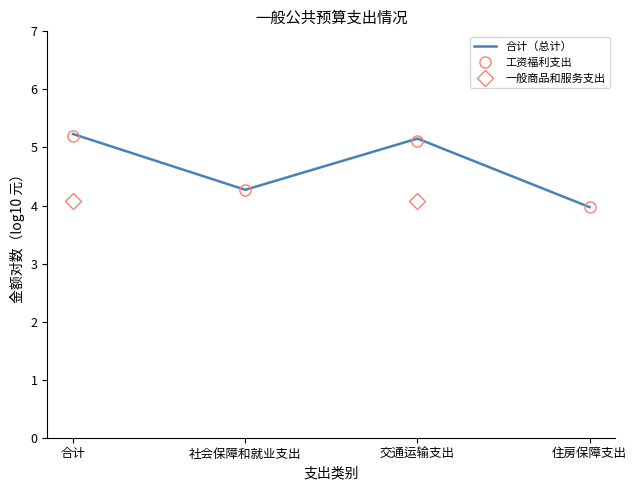

What is the greatest value displayed?

5.2